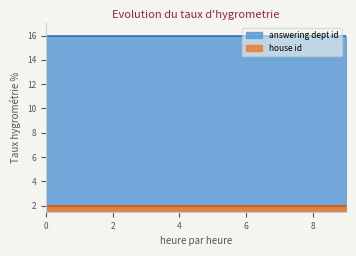

What is the approximate value of answering dept id at 2019-02-07?

16